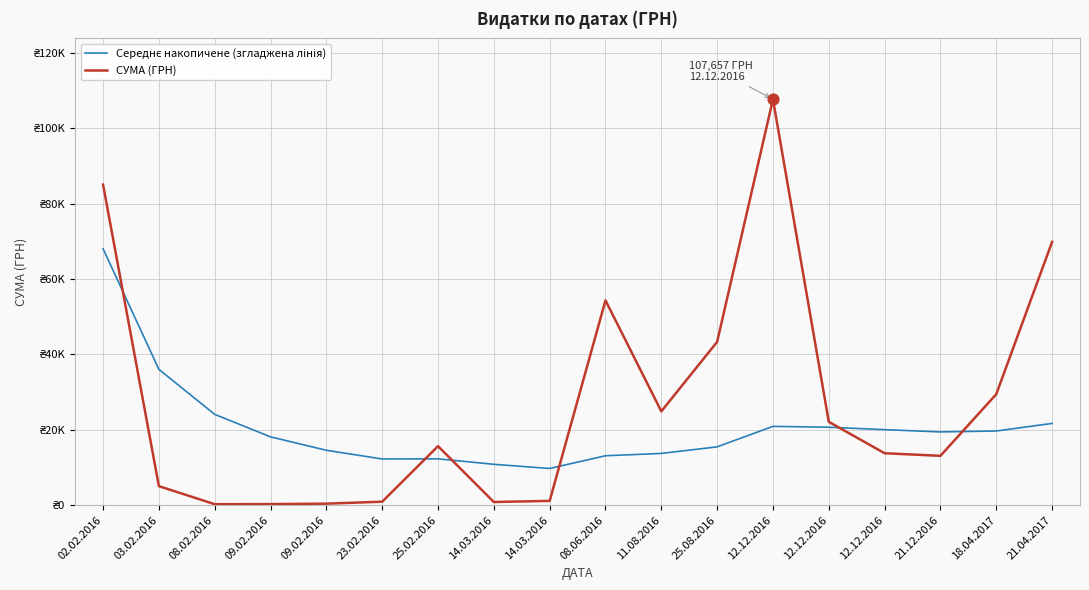

Is the value of СУМА (ГРН) at 02.02.2016 greater than the value of Середнє накопичене (згладжена лінія) at 23.02.2016?

Yes